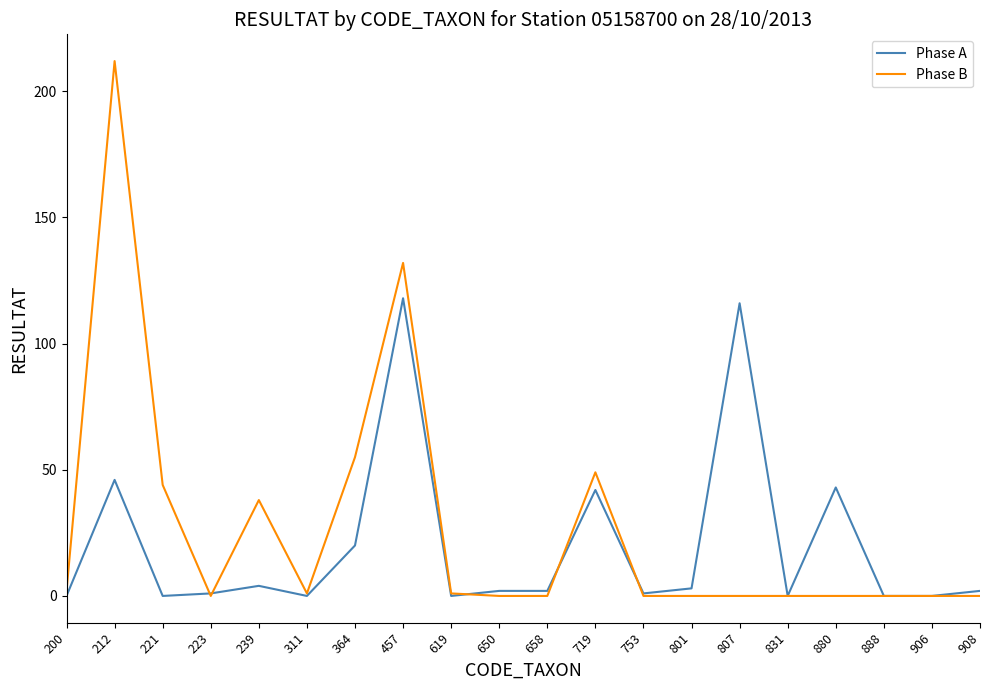

After their last crossing, which series has the higher values: Phase A or Phase B?

Phase A